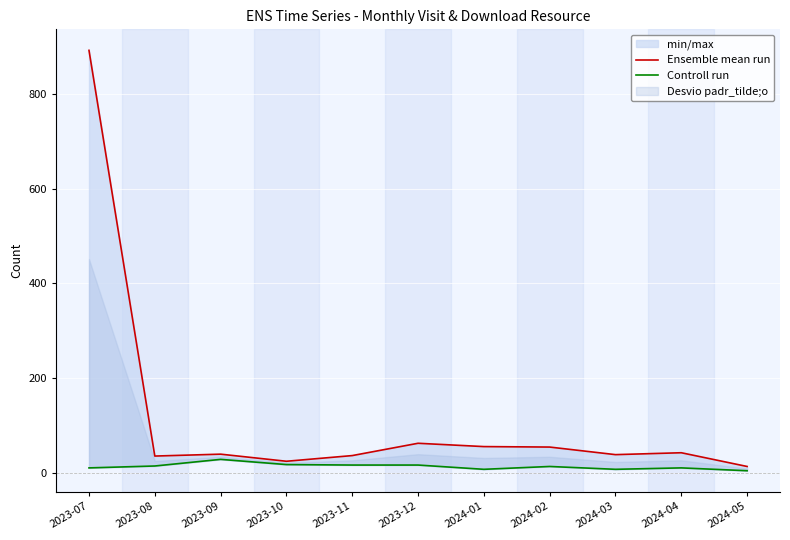

Reading left to right, what are all the values shown in this chart?

Ensemble mean run: 2023-07=892	2023-08=35	2023-09=39	2023-10=24	2023-11=36	2023-12=62	2024-01=55	2024-02=54	2024-03=38	2024-04=42	2024-05=13
Controll run: 2023-07=10	2023-08=14	2023-09=28	2023-10=17	2023-11=16	2023-12=16	2024-01=7	2024-02=13	2024-03=7	2024-04=10	2024-05=4